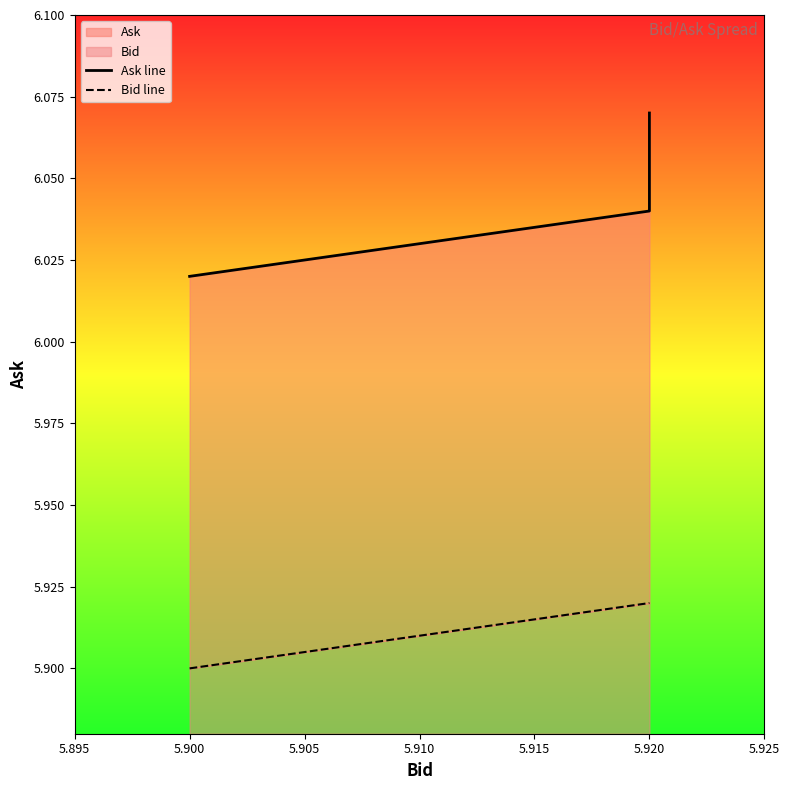

True or false: Bid line has a value of 5.9 at 5.920.

True